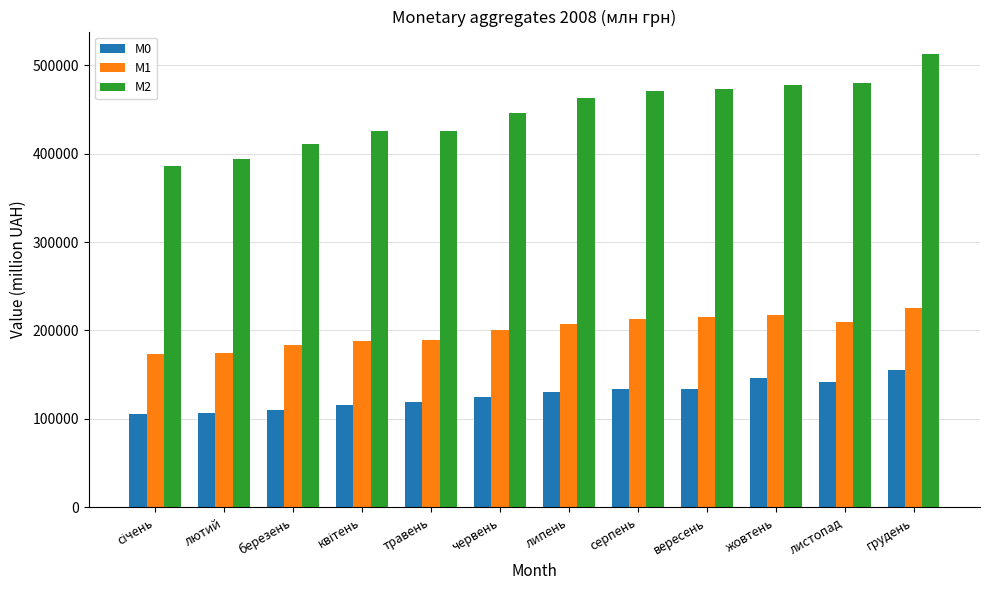

How many distinct data groups are displayed?

3